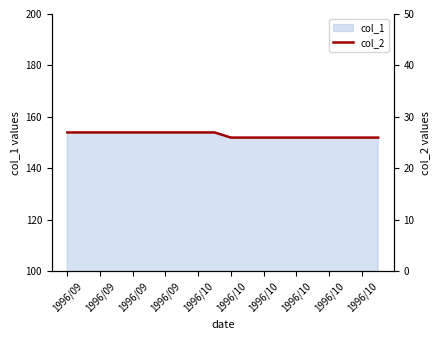

What is the value of the 6th point from the left?

154